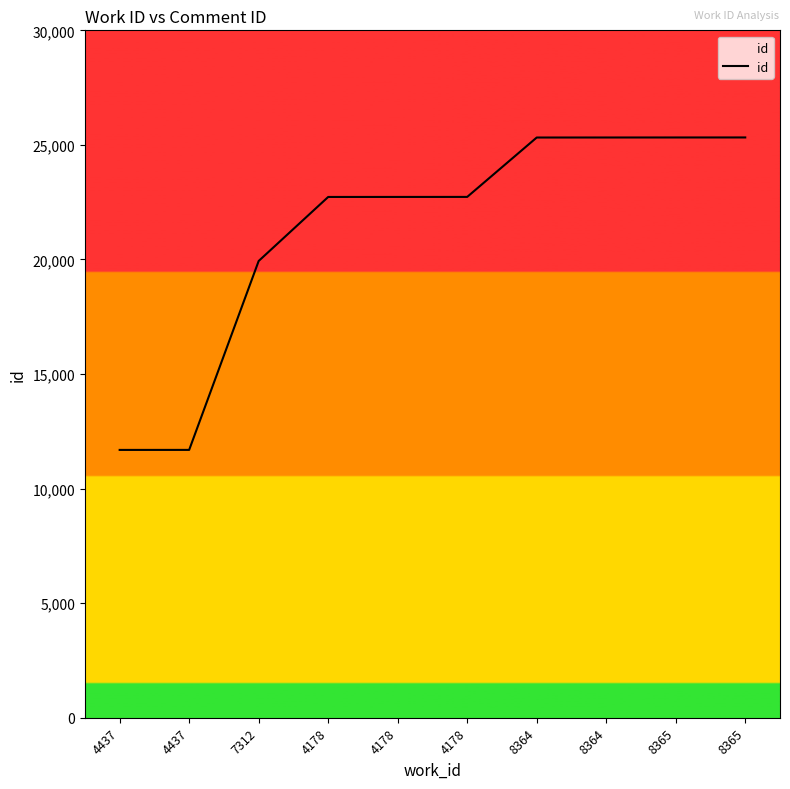

How many lines are shown in the chart?

1